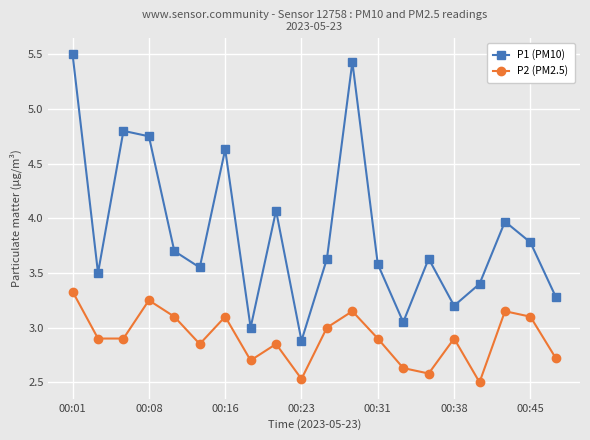

What is the minimum value shown in the chart?

2.5